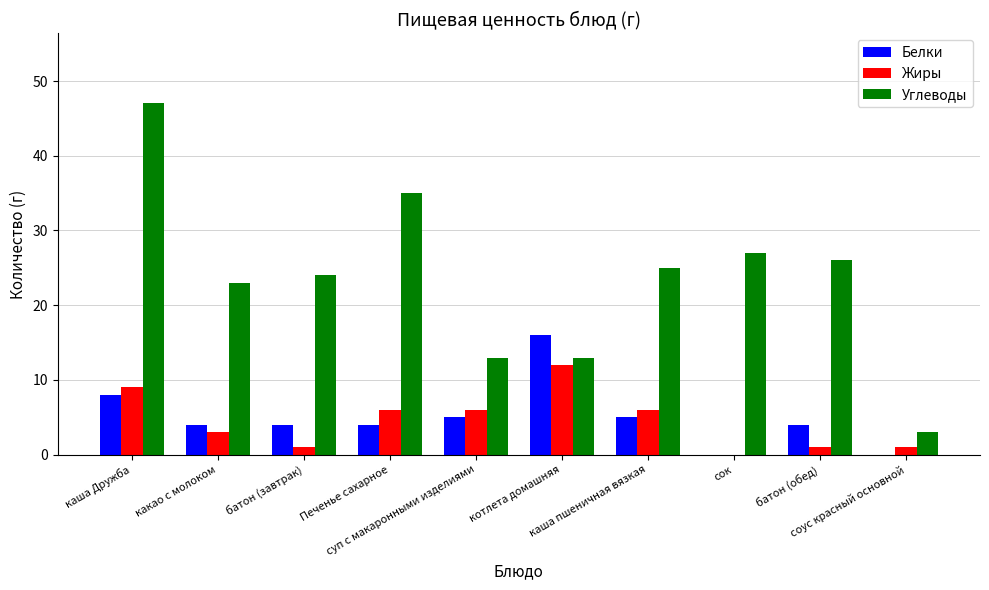

How many series are shown in this chart?

3